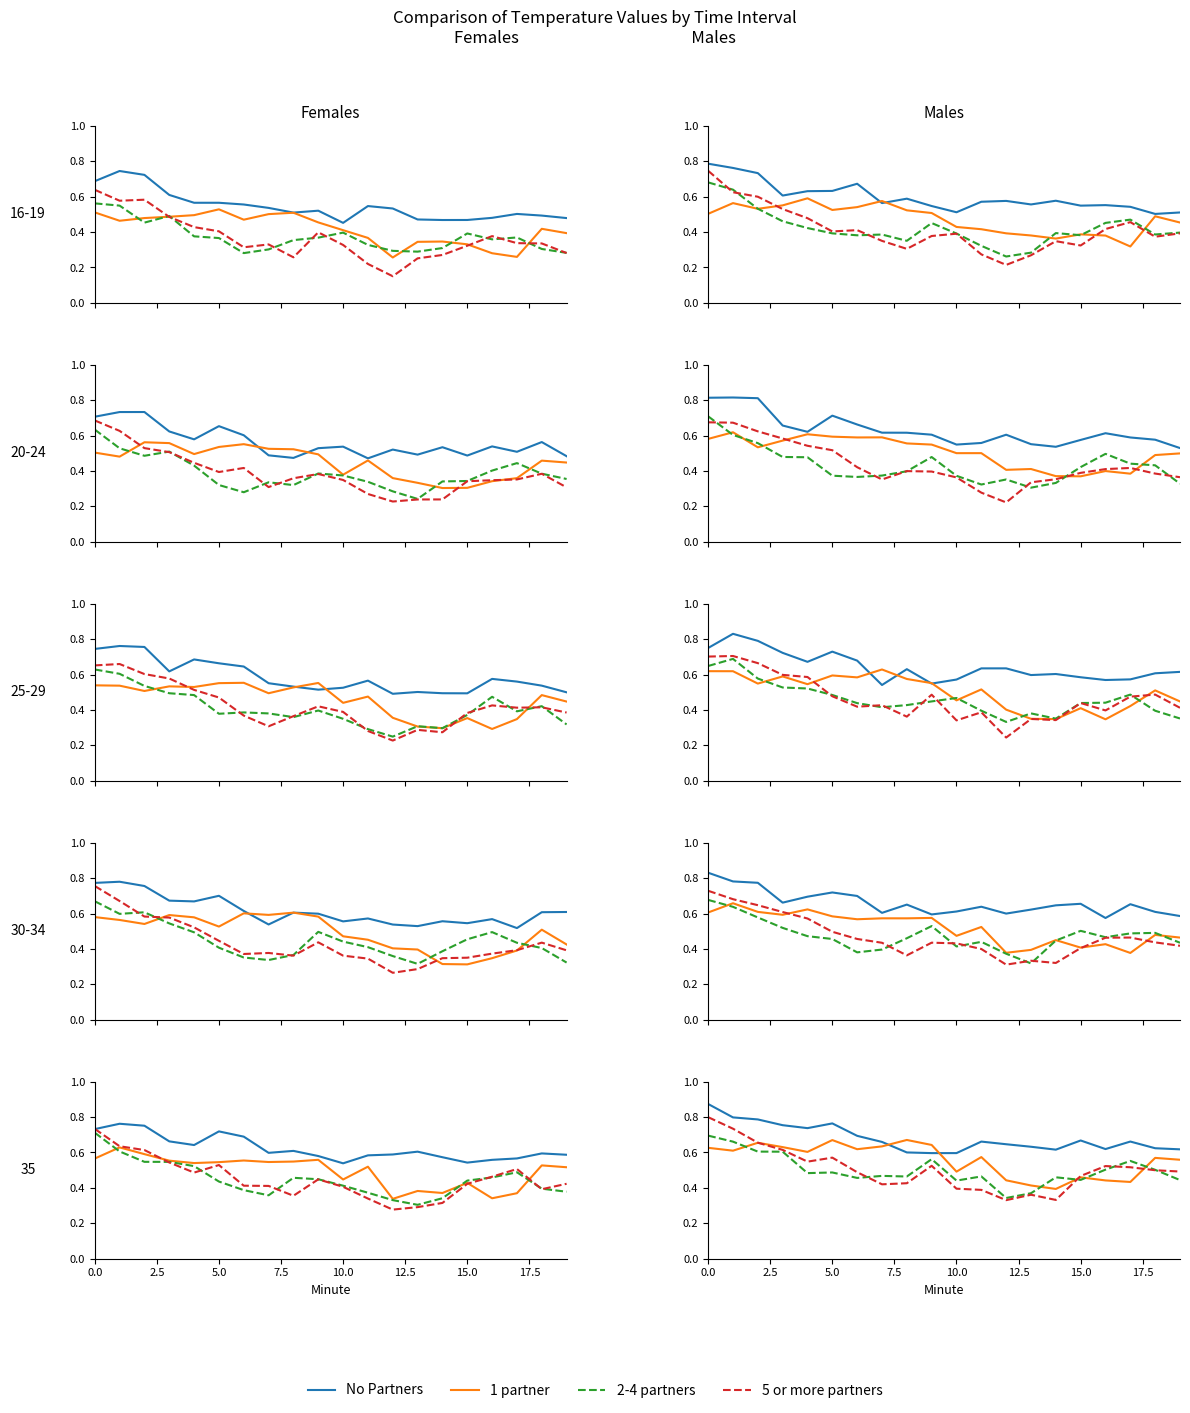

What is the difference between the highest and lowest values at 14?

0.3